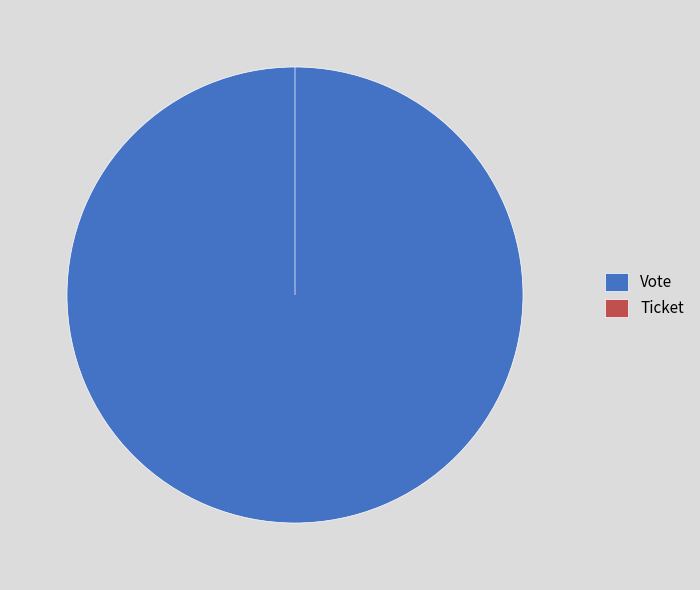

Which category accounts for the majority?

Vote